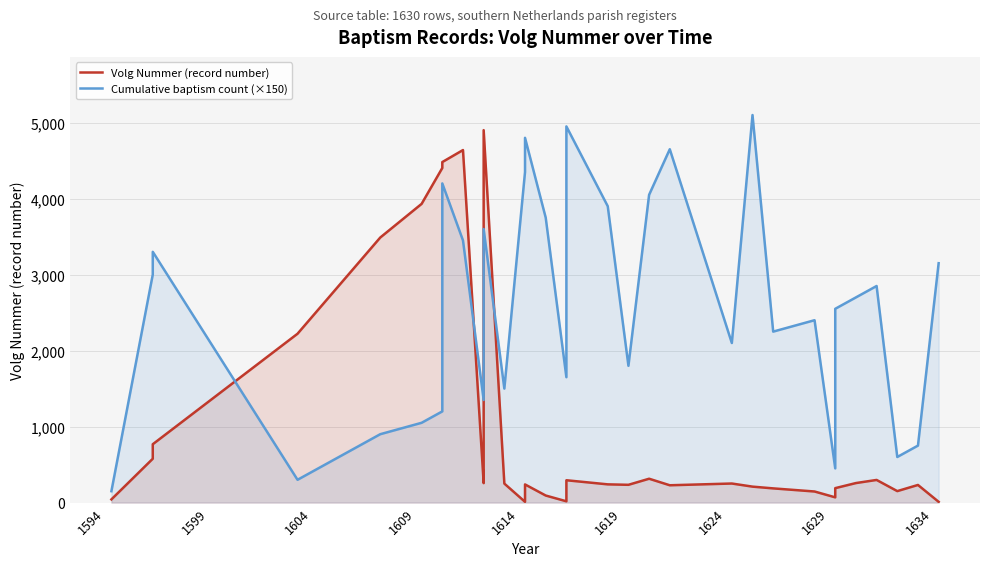

How many data points in Volg Nummer (record number) are less than 250?

17